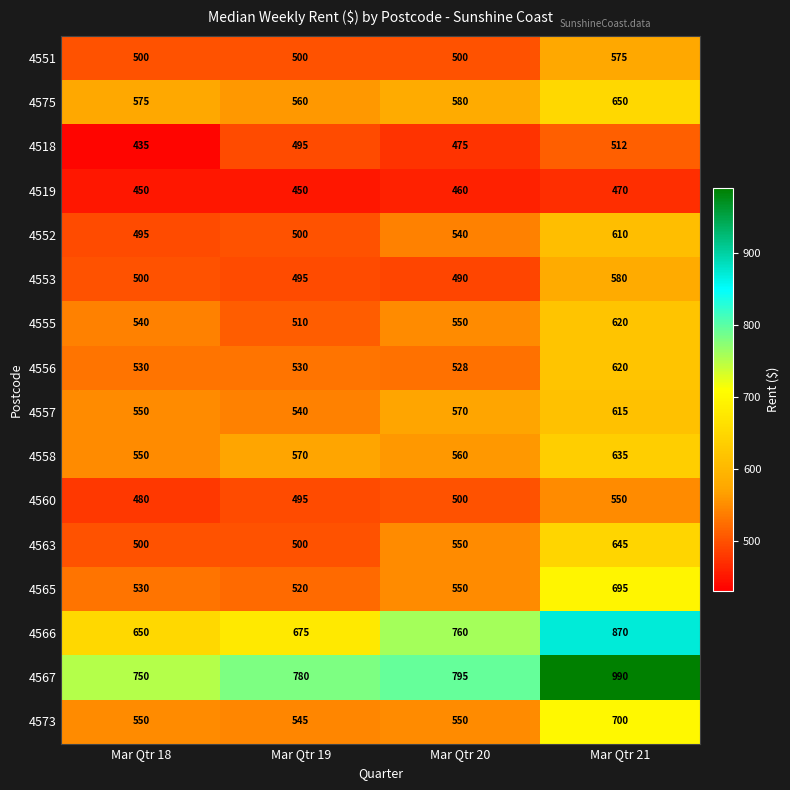

What is the maximum value for 4558?

635